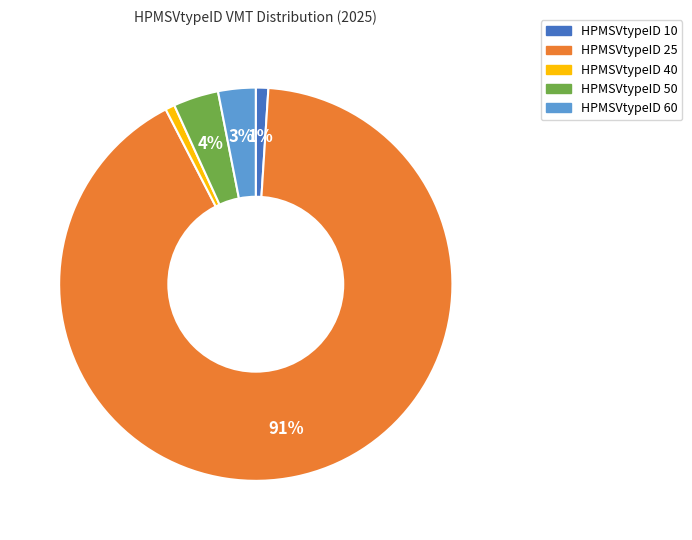

Does any single category account for the majority?

Yes